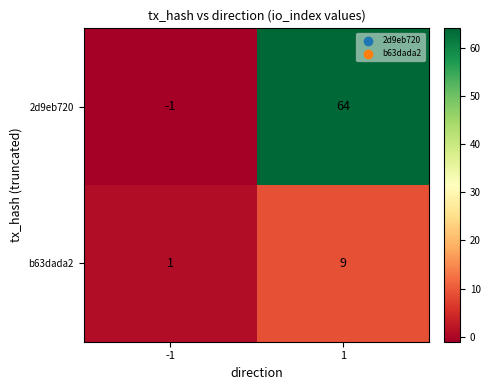

What is the greatest value displayed?

64